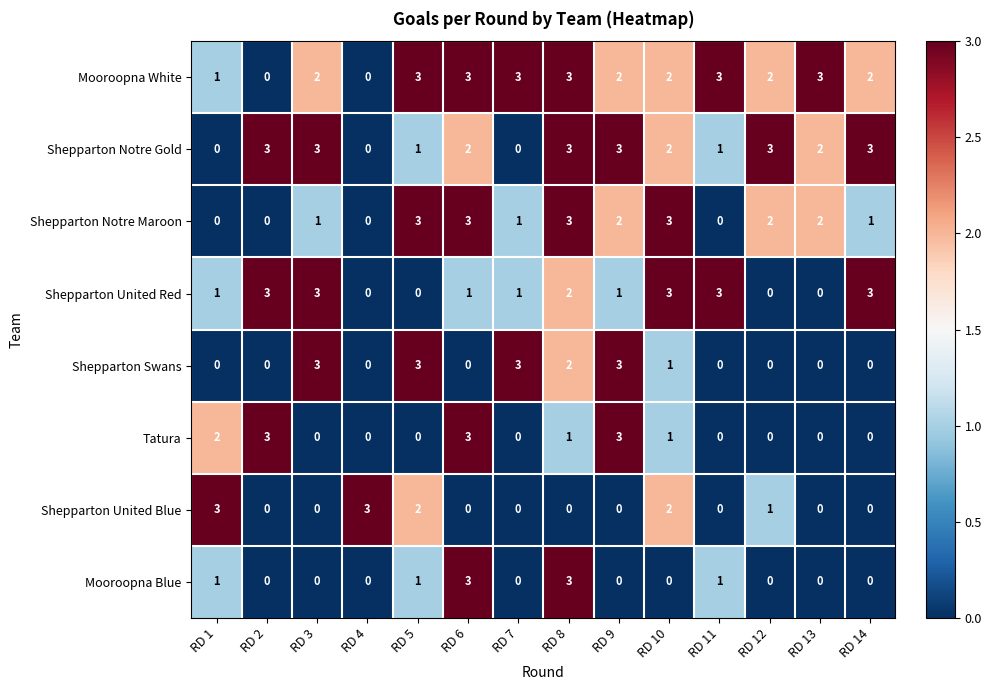

What is the highest value of the Shepparton Notre Gold series?

3